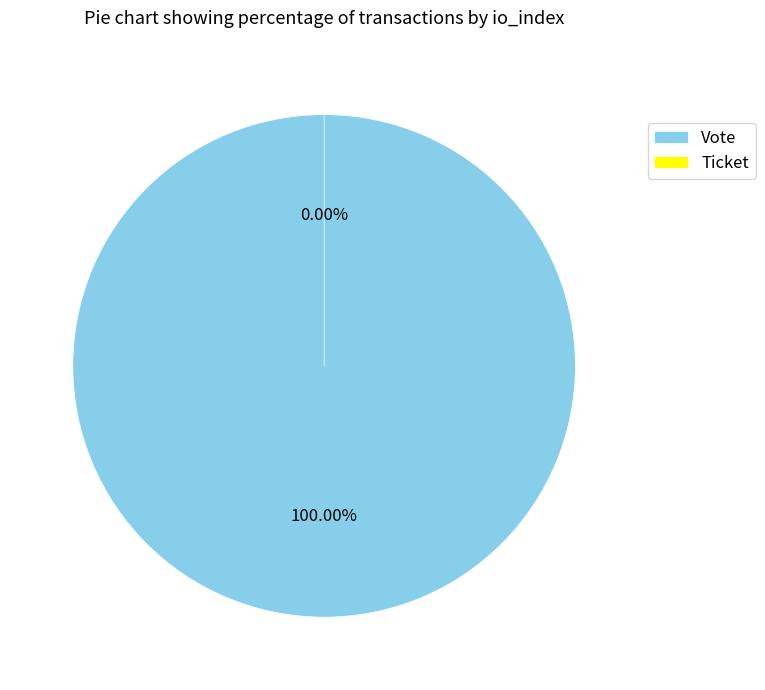

Between Ticket and Vote, which is larger?

Vote